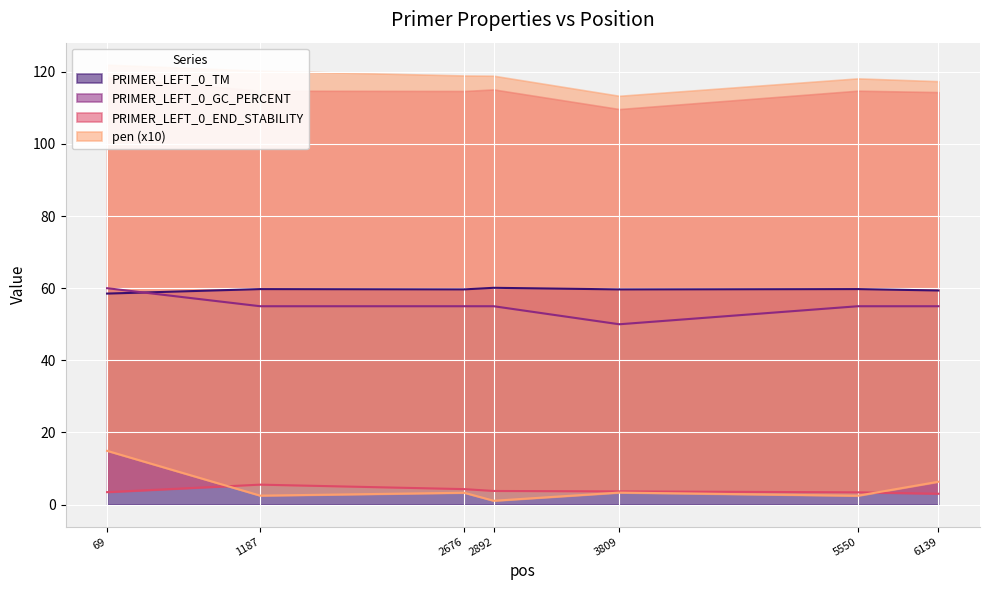

Which category has the lowest value across all series?

2892